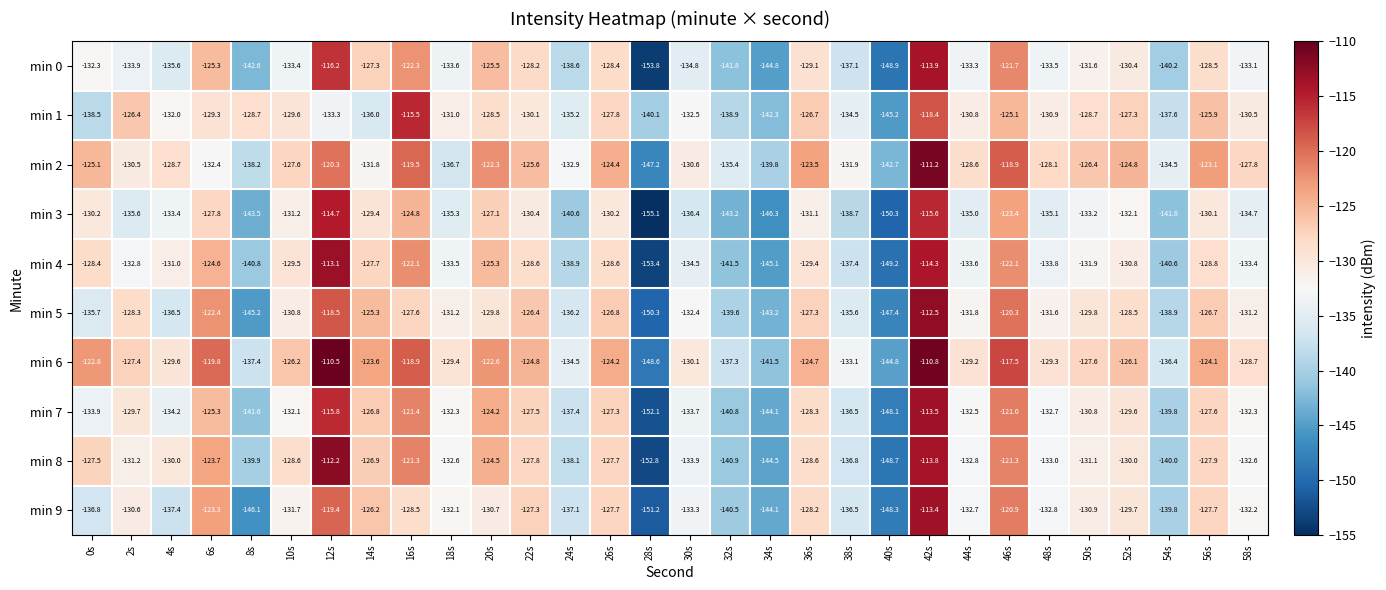

The min 4 series shows -186.5 at 36s. True or false?

False